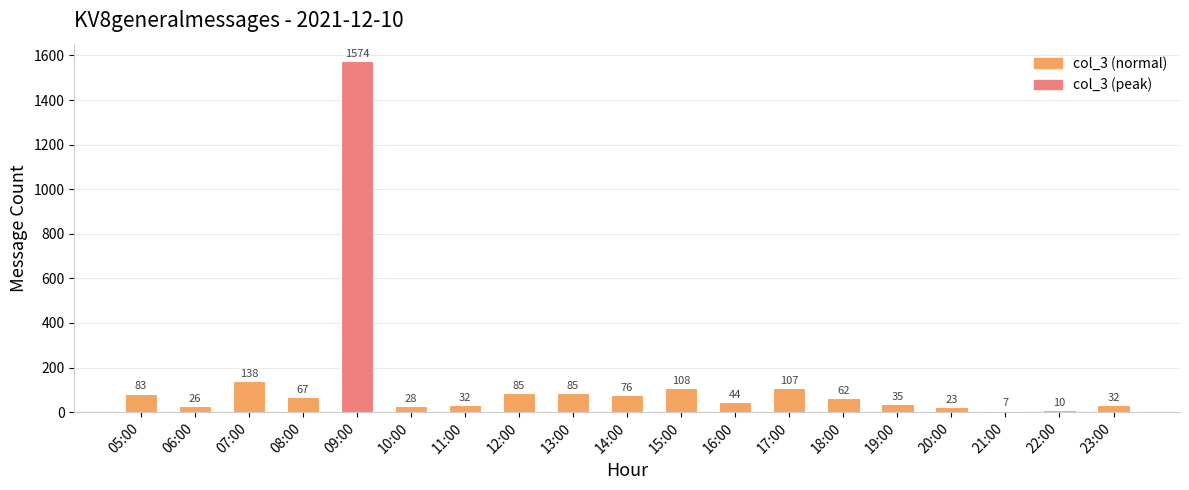

What is the change in value from 10:00 to 15:00?

+80